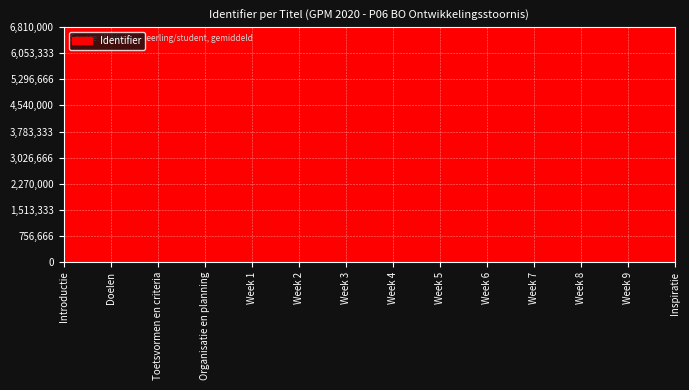

The chart shows a value of 6808393 at Inspiratie. True or false?

True